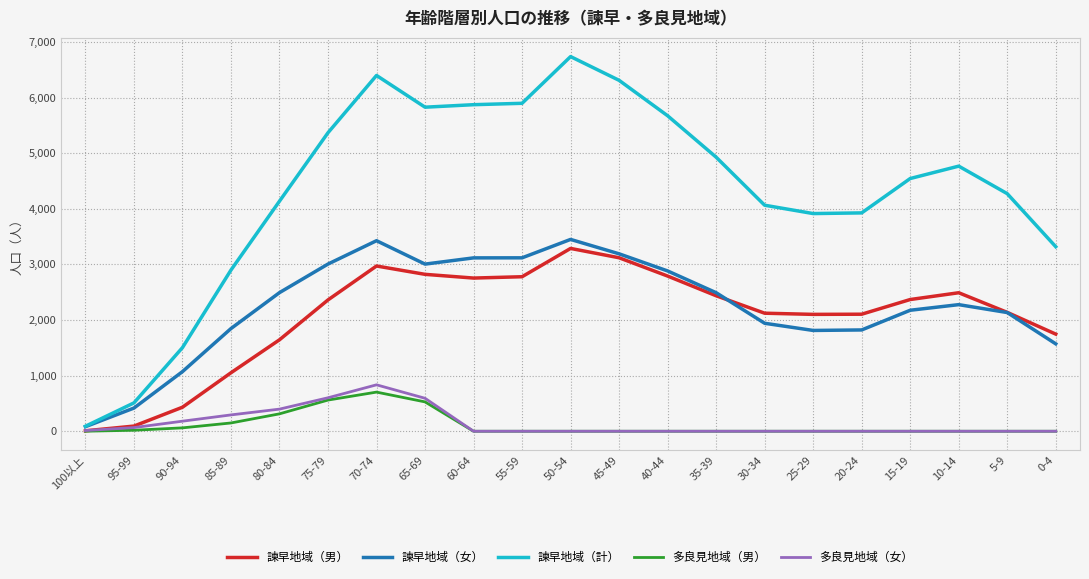

What is the sum of all 諫早地域（女） values?

47341